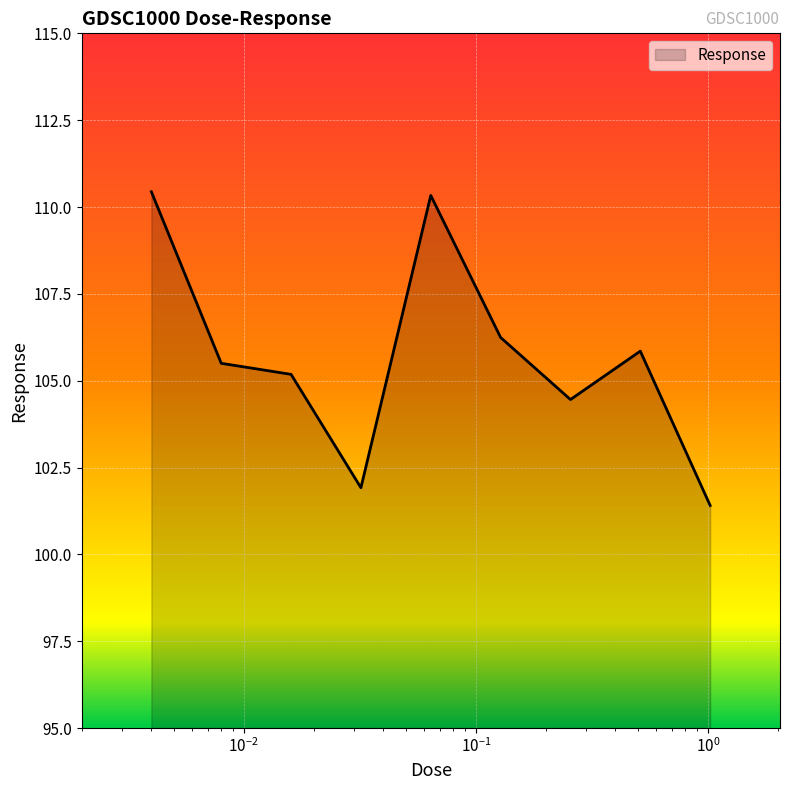

What is the maximum value shown in the chart?

110.4